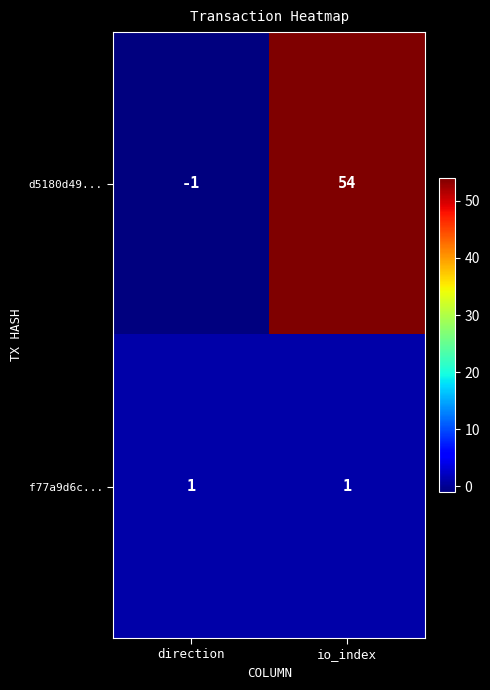

Rank the series by their maximum value, from lowest to highest.

f77a9d6c..., d5180d49...